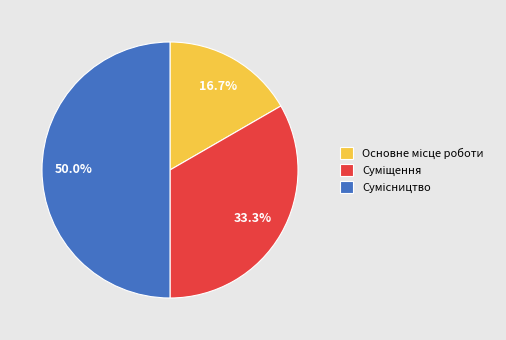

Rank the categories by value from lowest to highest.

Основне місце роботи, Суміщення, Сумісництво